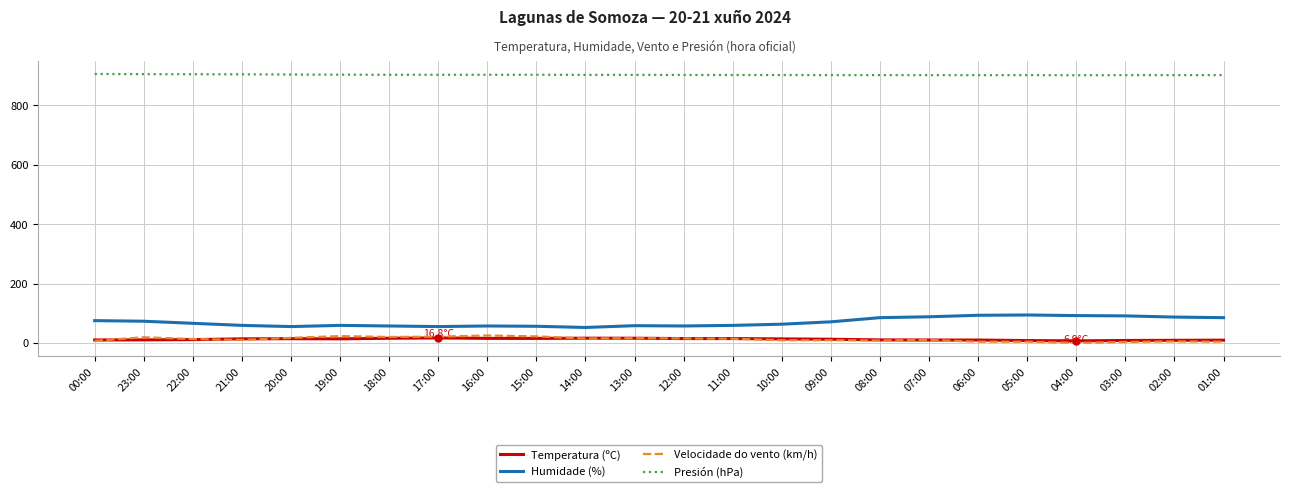

True or false: Humidade (%) has a value of 131.1 at 00:00.

False